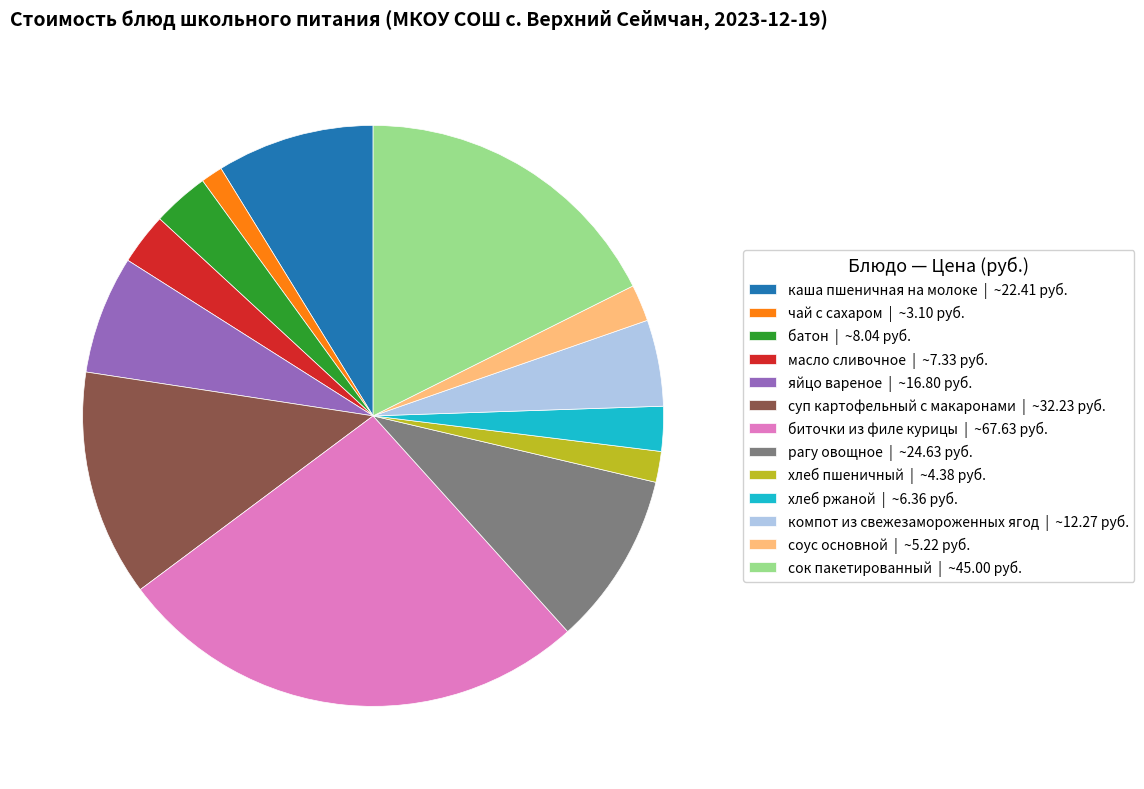

Is it true that рагу овощное | ~24.63 руб. is 1% of the pie?

False